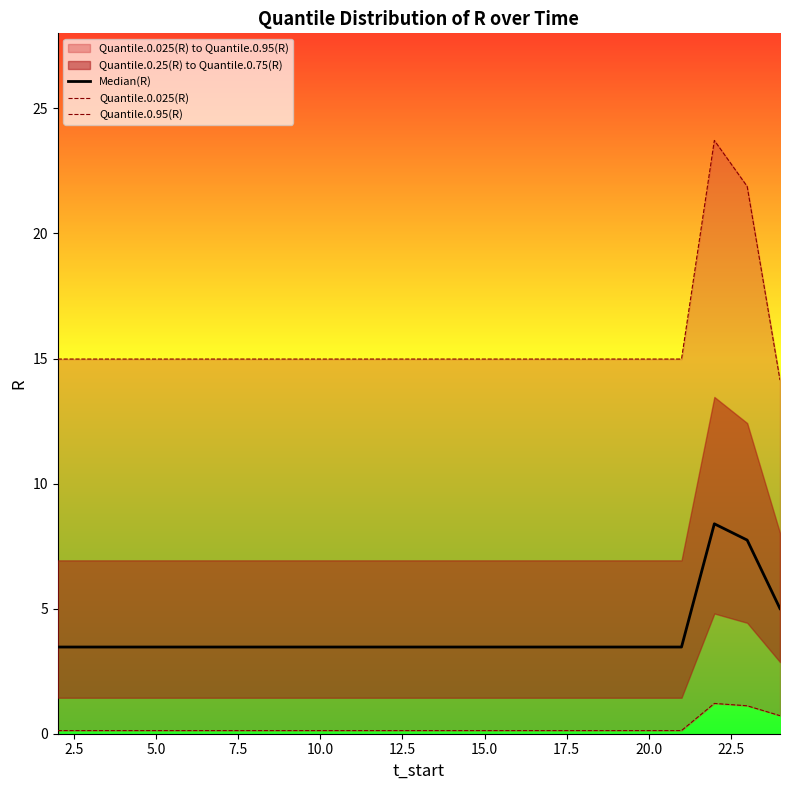

What is the label of the 20th point from the right?

5.0